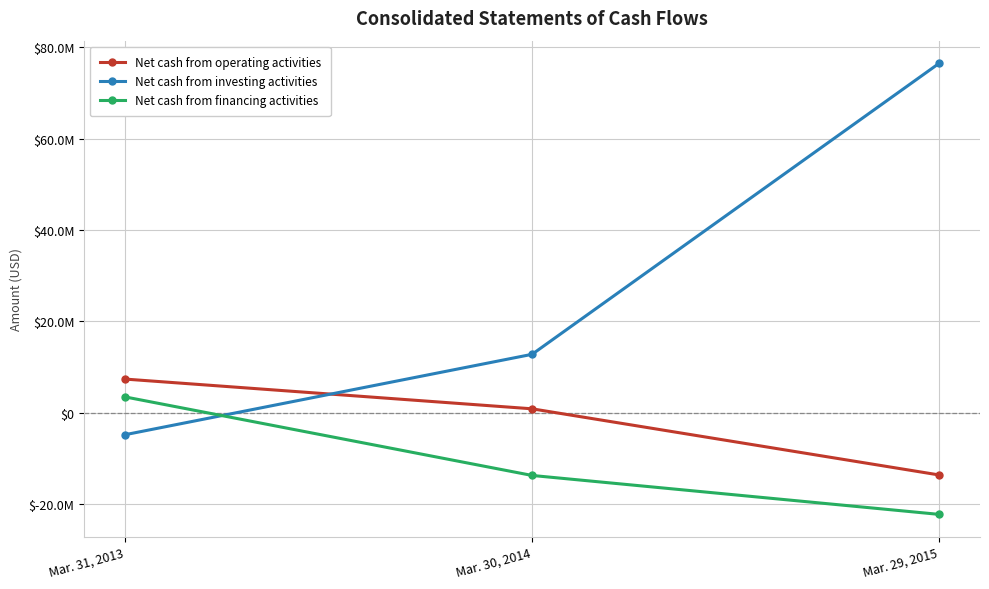

What is the average value of the Net cash from financing activities series?

-10848333